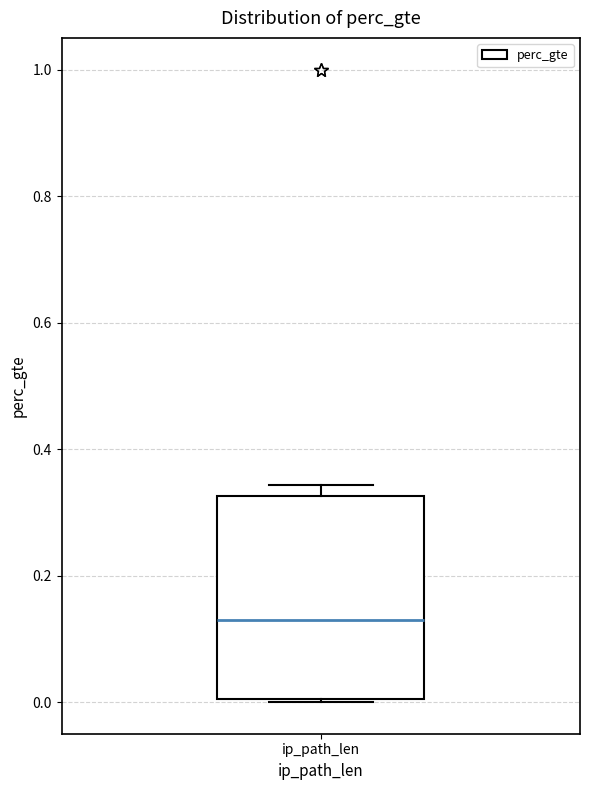

Transcribe this box plot: give where the median line is, the range the box spans, and where the two whiskers end, as read against the y-axis. The values are not printed on the chart, so give them approximately, as read against the axis.

median 0.12, box 0.00 to 0.32, whiskers 0.00 to 0.34